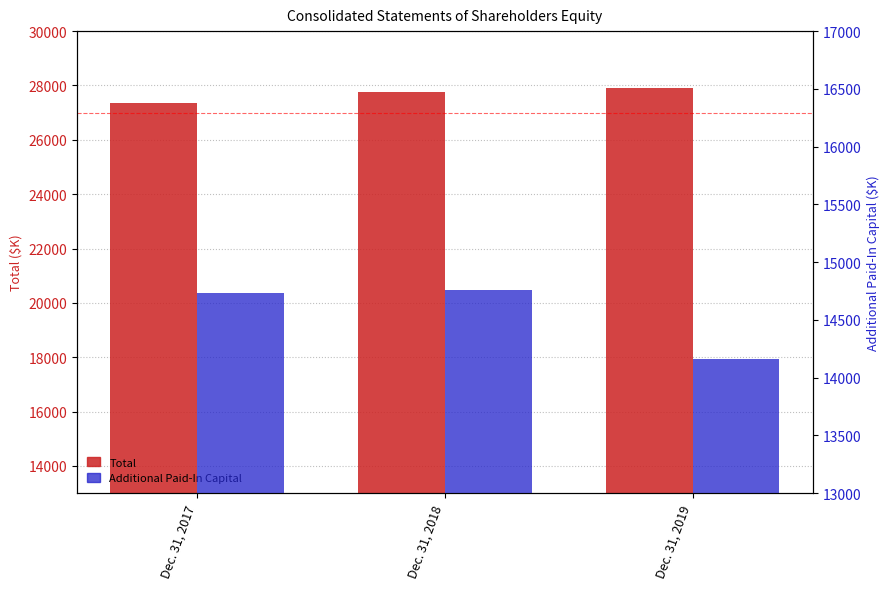

Which series changed the most between Dec. 31, 2018 and Dec. 31, 2019?

Additional Paid-In Capital